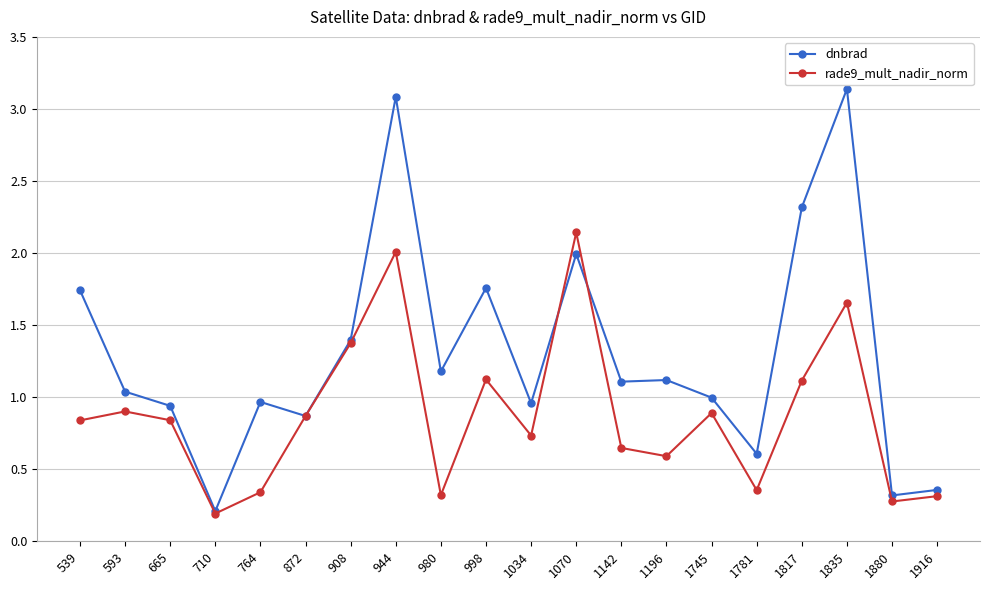

True or false: dnbrad has more than 2 points higher than both neighbors.

True